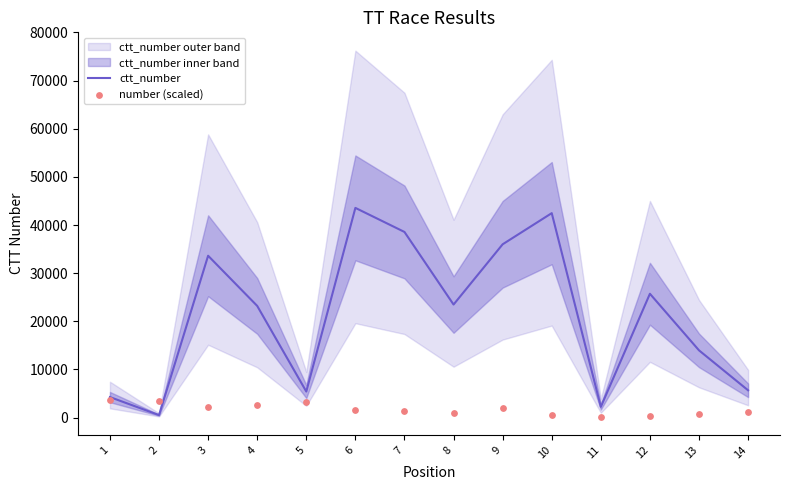

What are all the series names shown in the legend?

ctt_number, number (scaled)